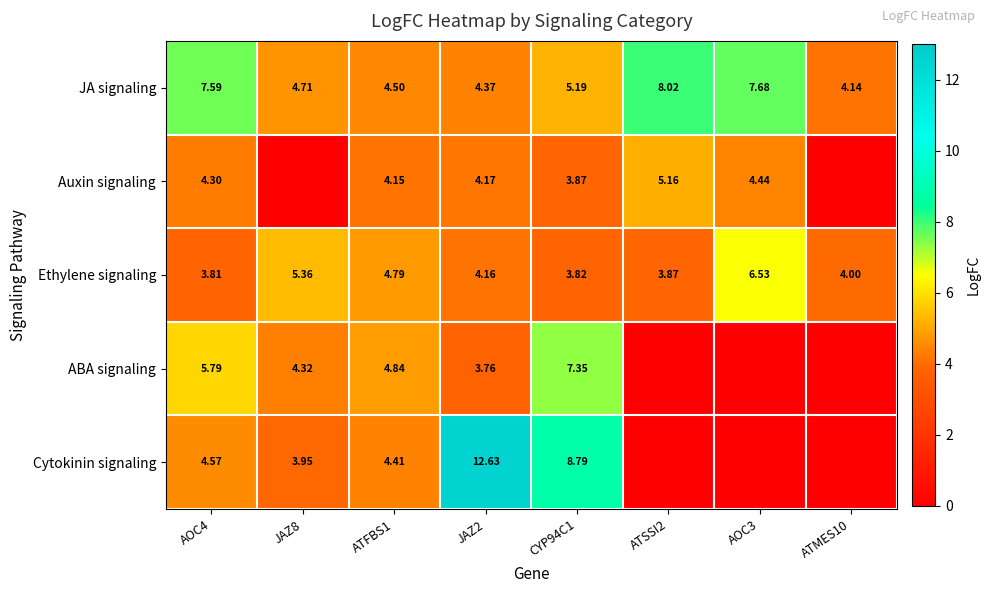

Which series changed the most between AOC4 and CYP94C1?

Cytokinin signaling